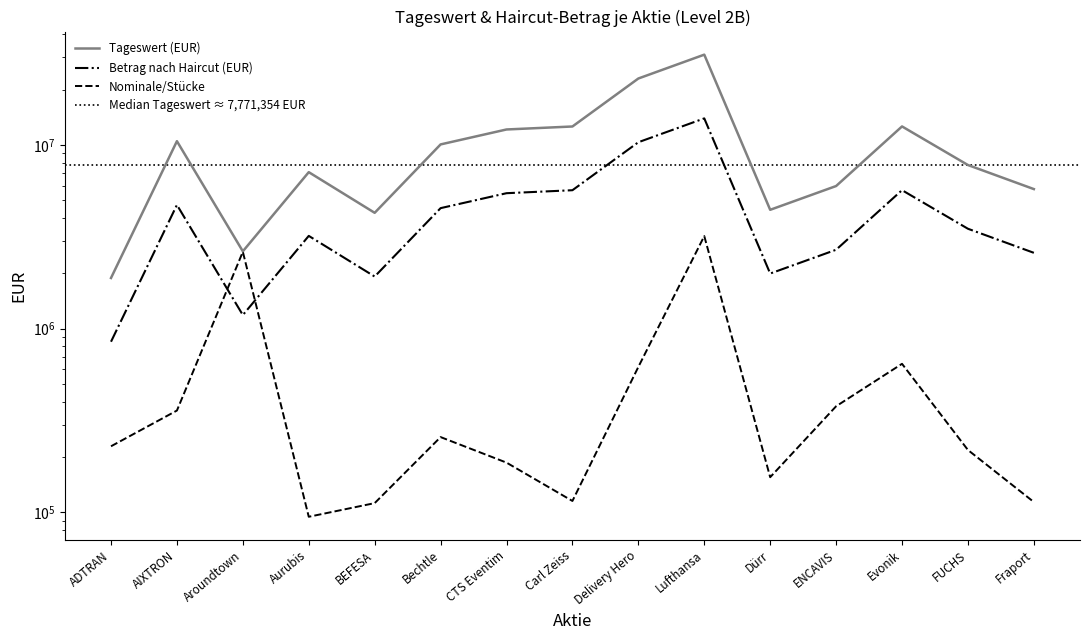

What is the sum of all Betrag nach Haircut (EUR) values?

68247062.0